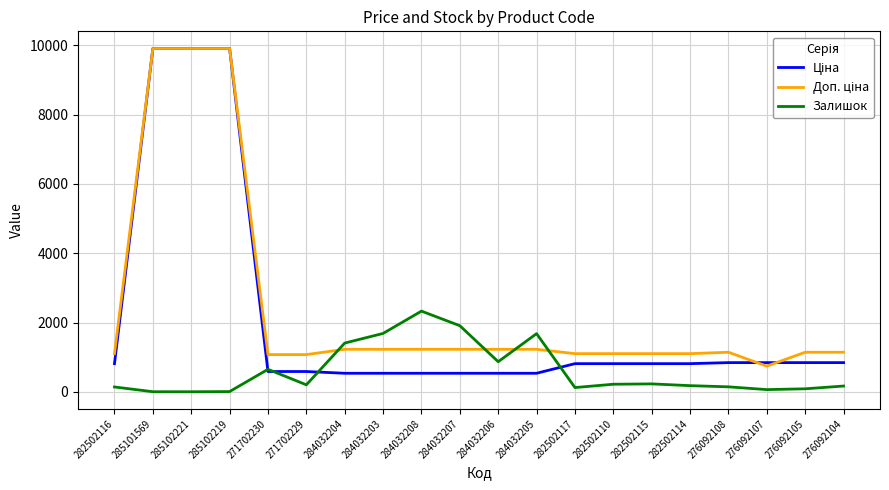

At how many categories does at least one series exceed 9738?

3